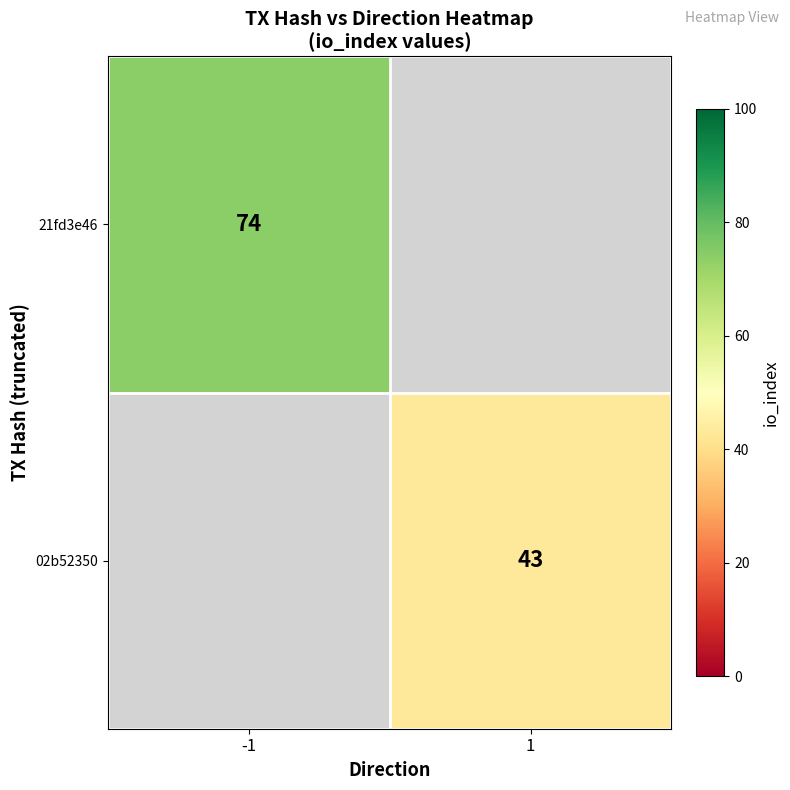

Is it true that 21fd3e46 equals 101.2 at -1?

False